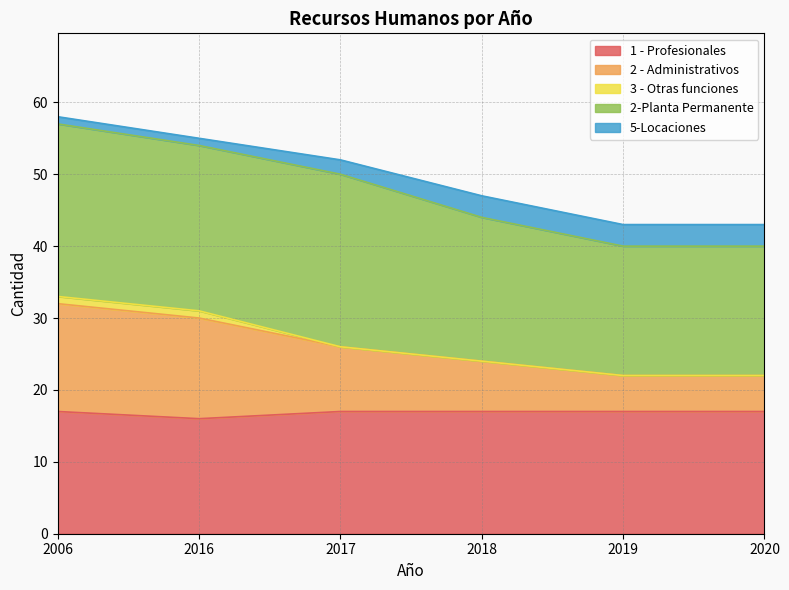

What is the greatest value displayed?

24